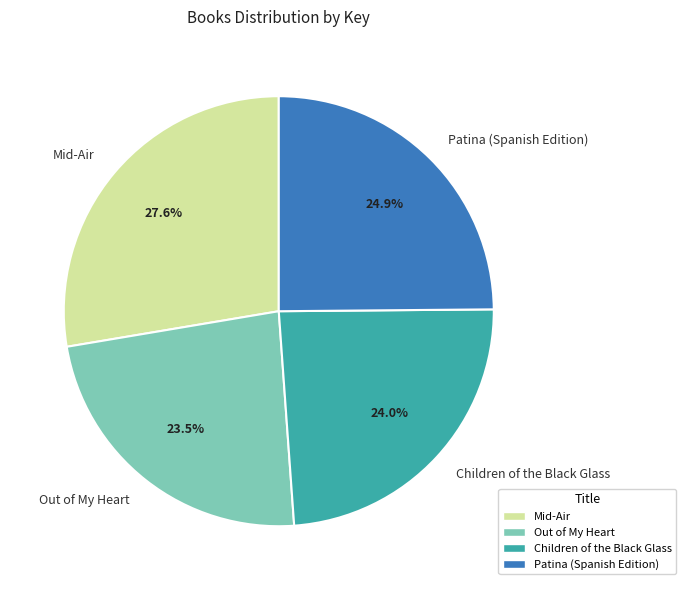

Does any single category account for the majority?

No